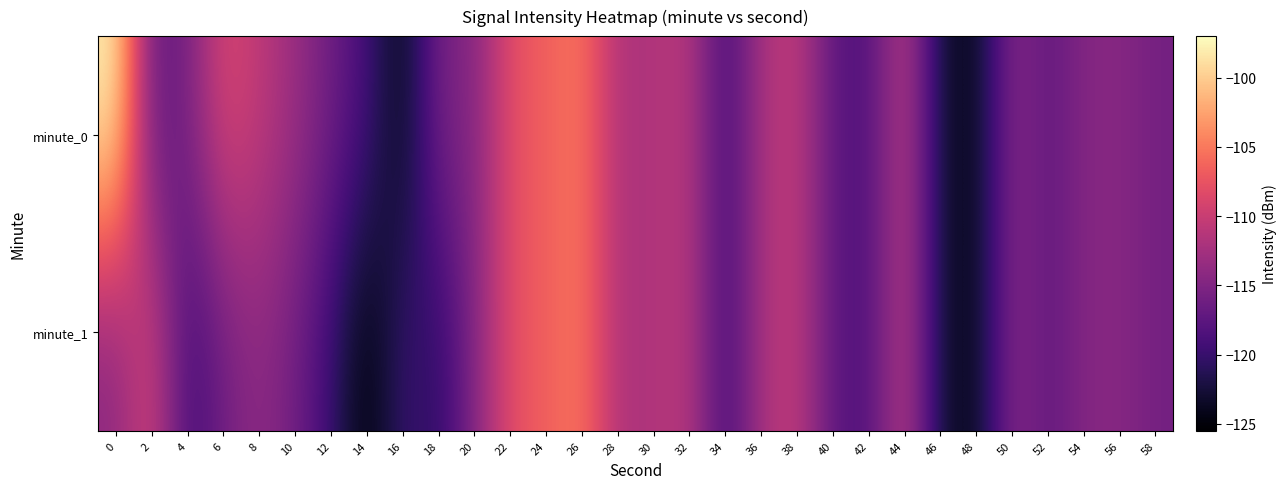

How many categories are shown in the chart?

30